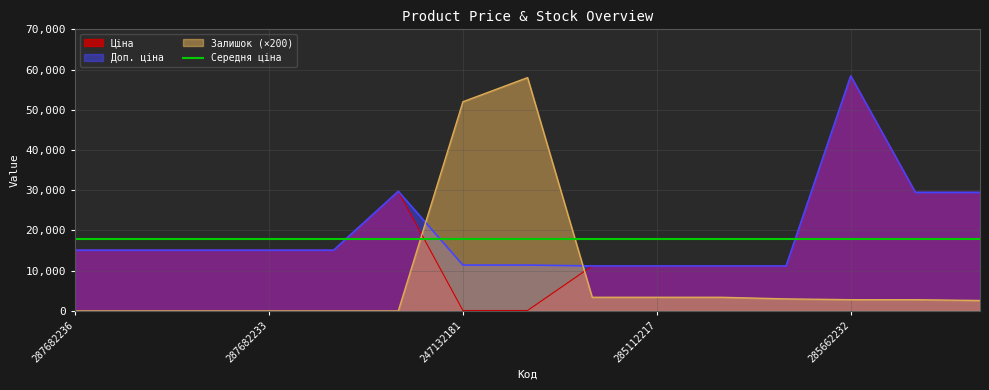

What is the difference between the Залишок values at 285662232 and 285111912?

200.0